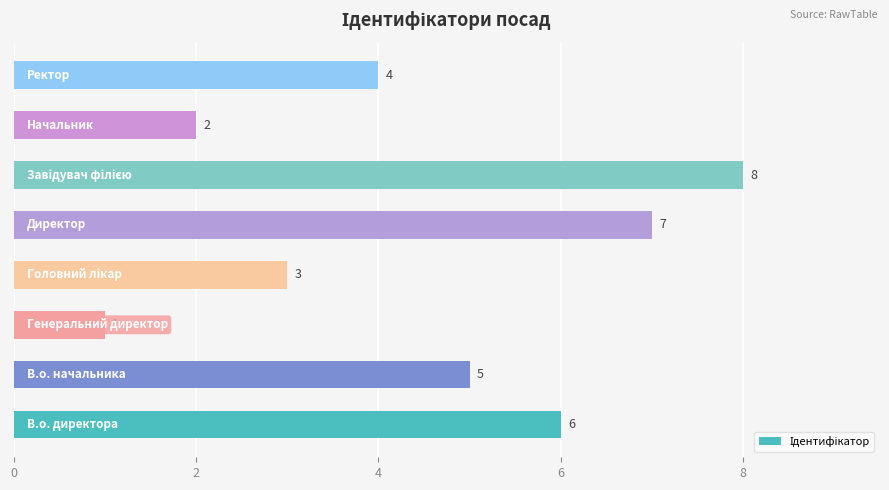

What is the difference between the maximum and second lowest values?

6